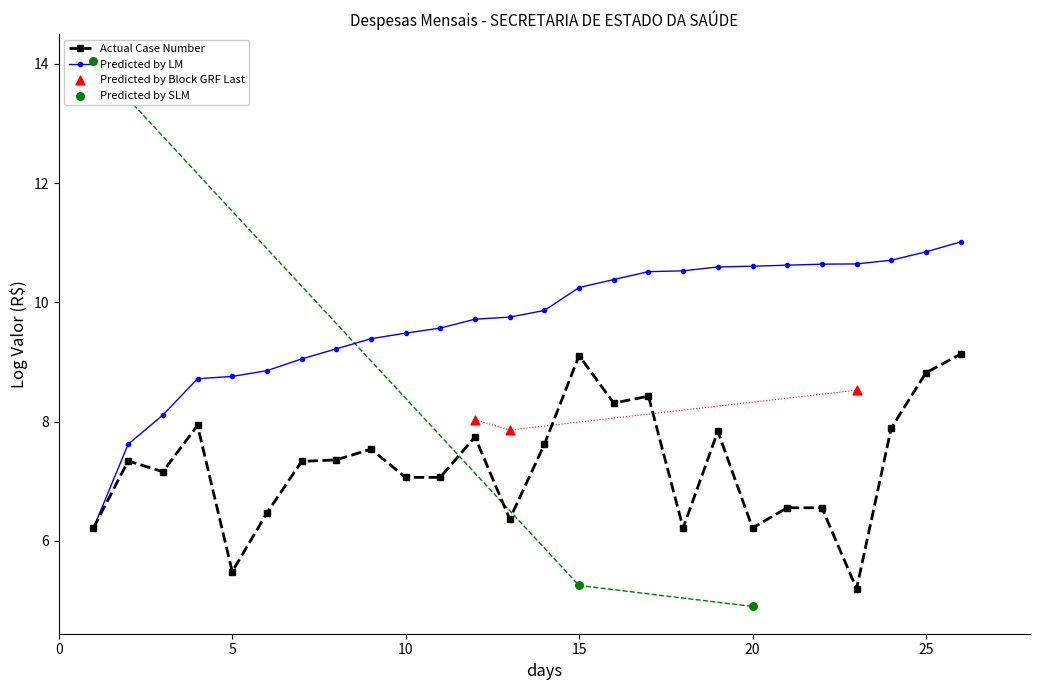

What is the total value across all series at 01/04?

22.1